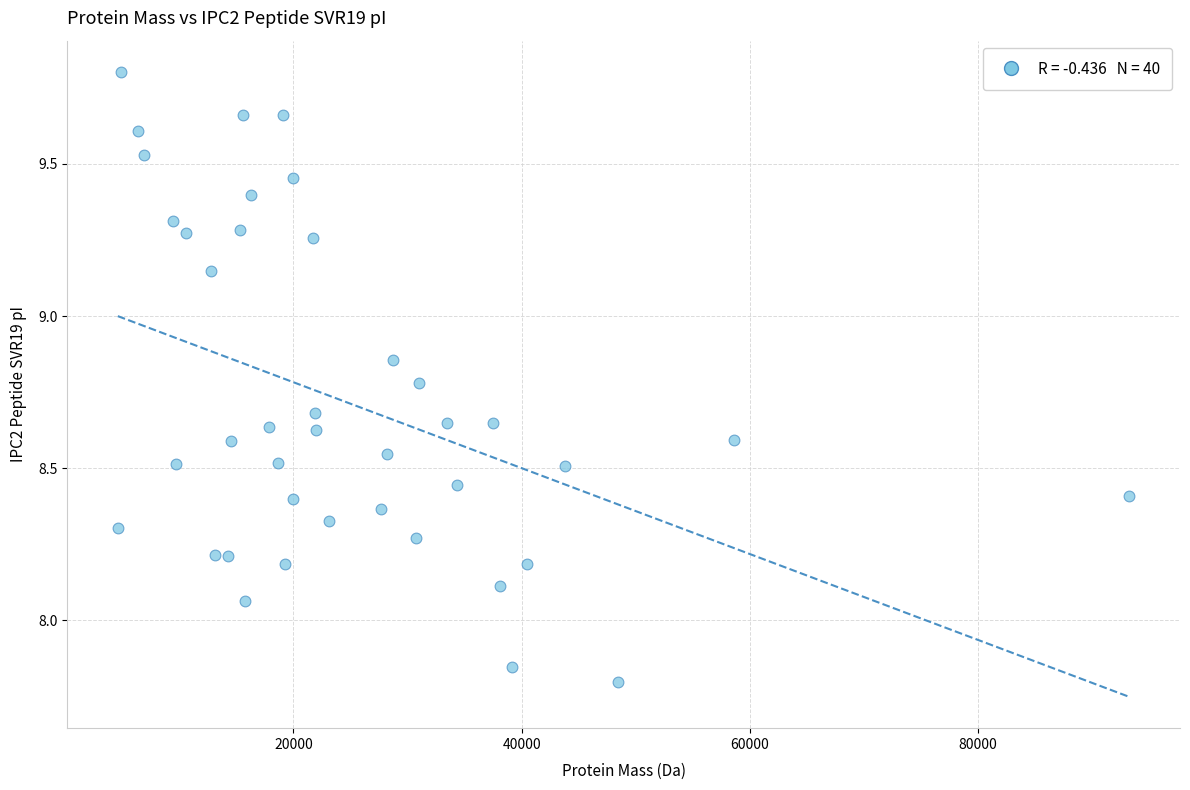

What is the range of Y values (max minus min)?

2.0